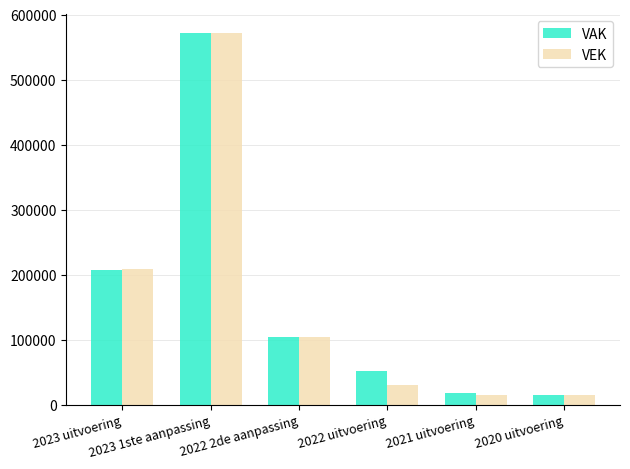

What is the lowest value of the VEK series?

14162